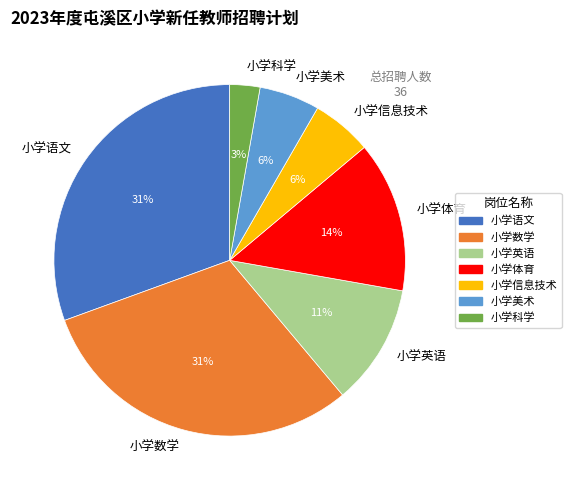

True or false: 小学数学 accounts for 31% of the total.

True